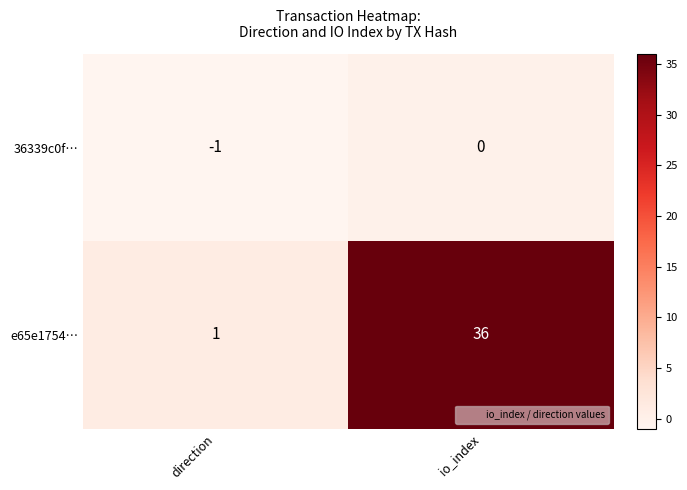

At direction, list the series in order from largest to smallest.

e65e1754…, 36339c0f…